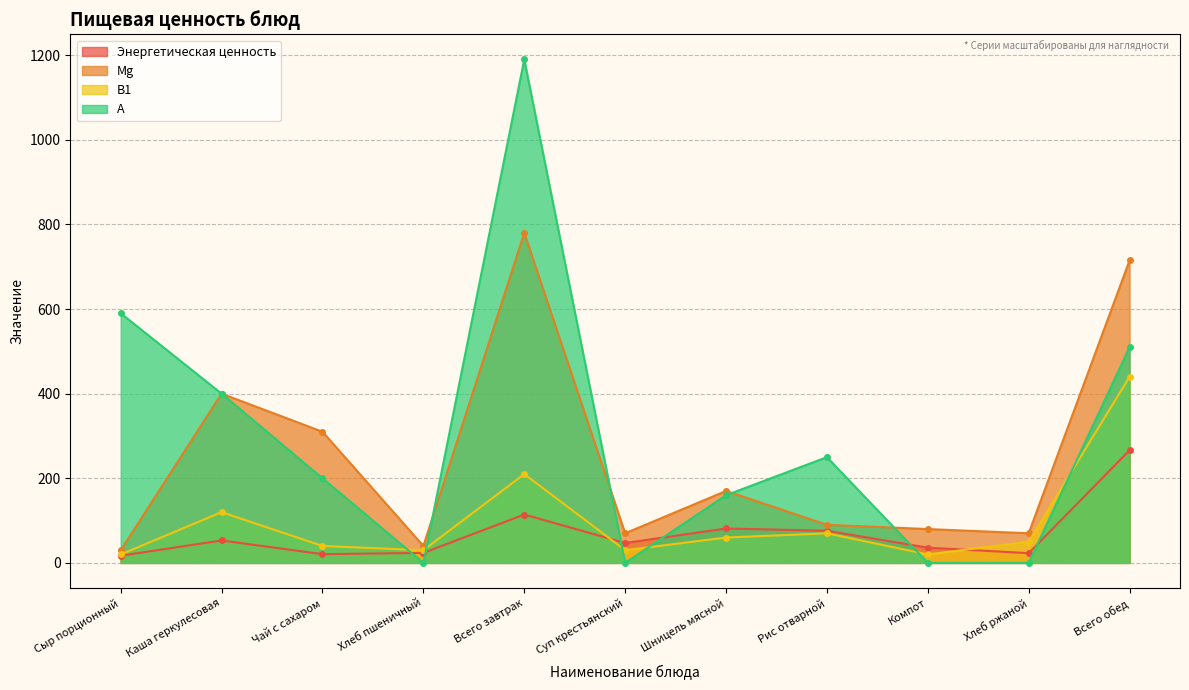

Count the number of categories in the chart.

11